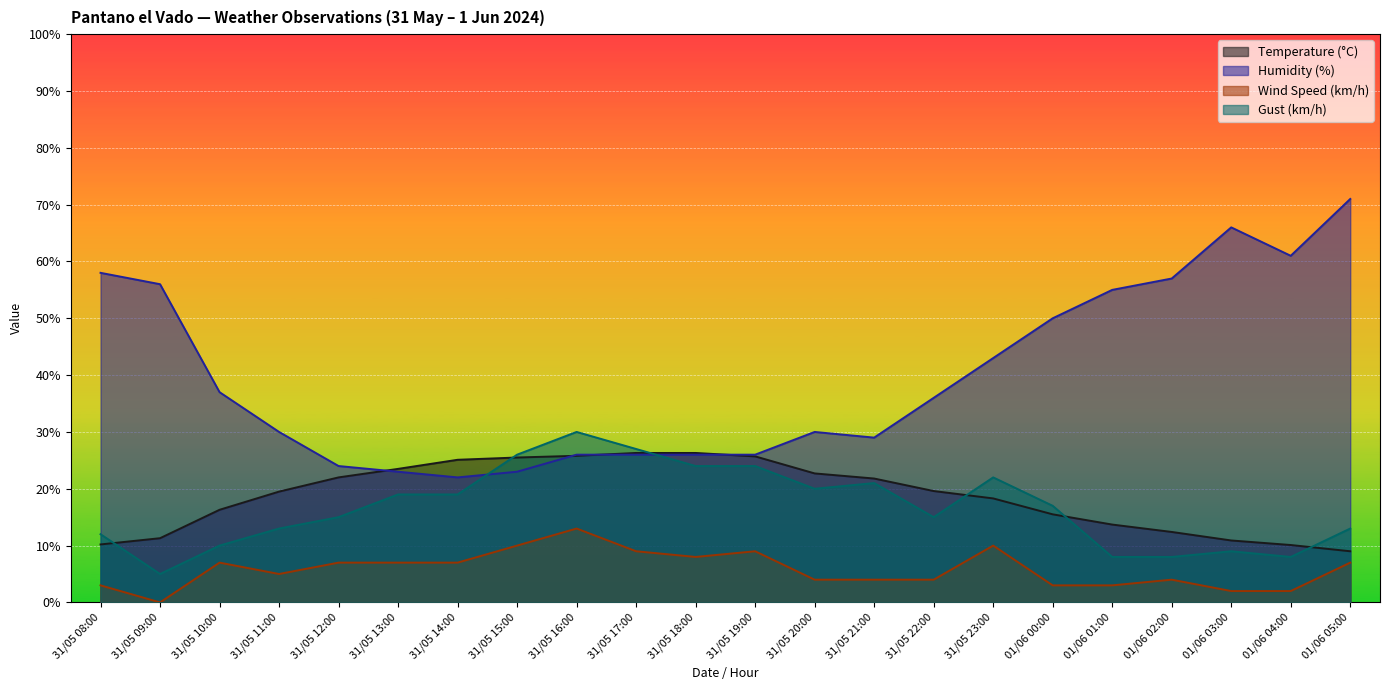

Which category has the highest value in the Humidity (%) series?

01/06 05:00